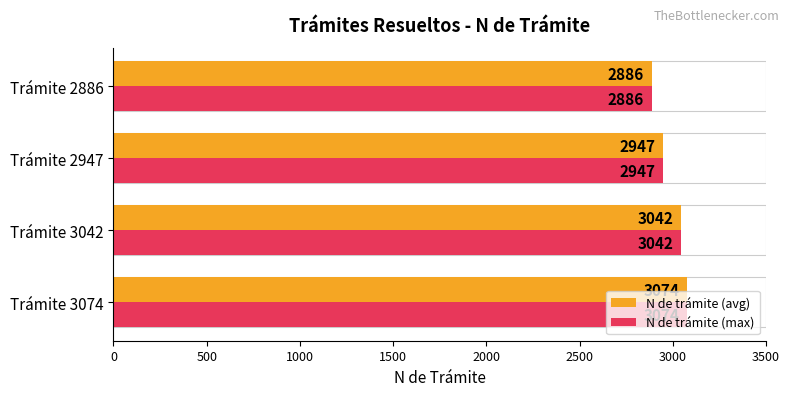

How many data points in N de trámite (avg) are above 3042?

1